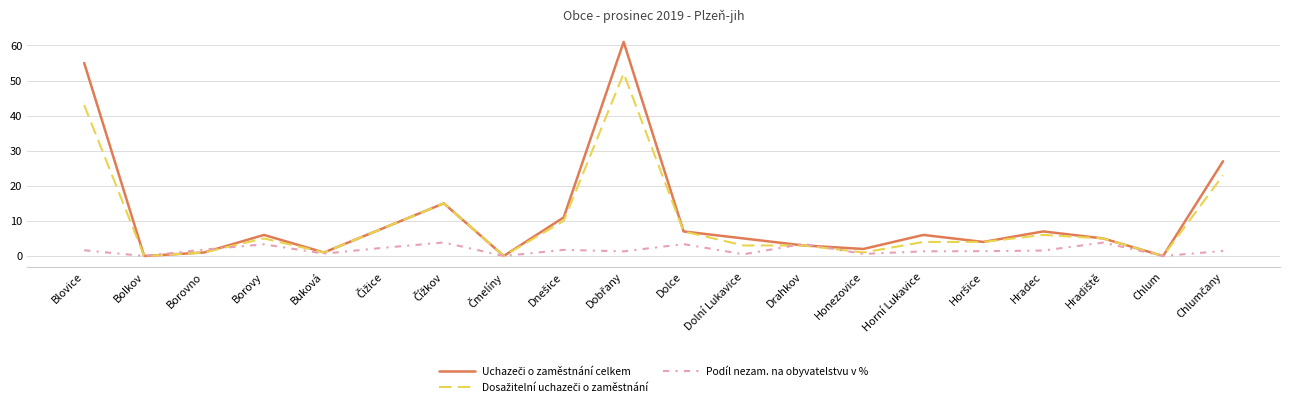

What is the maximum value shown in the chart?

61.0